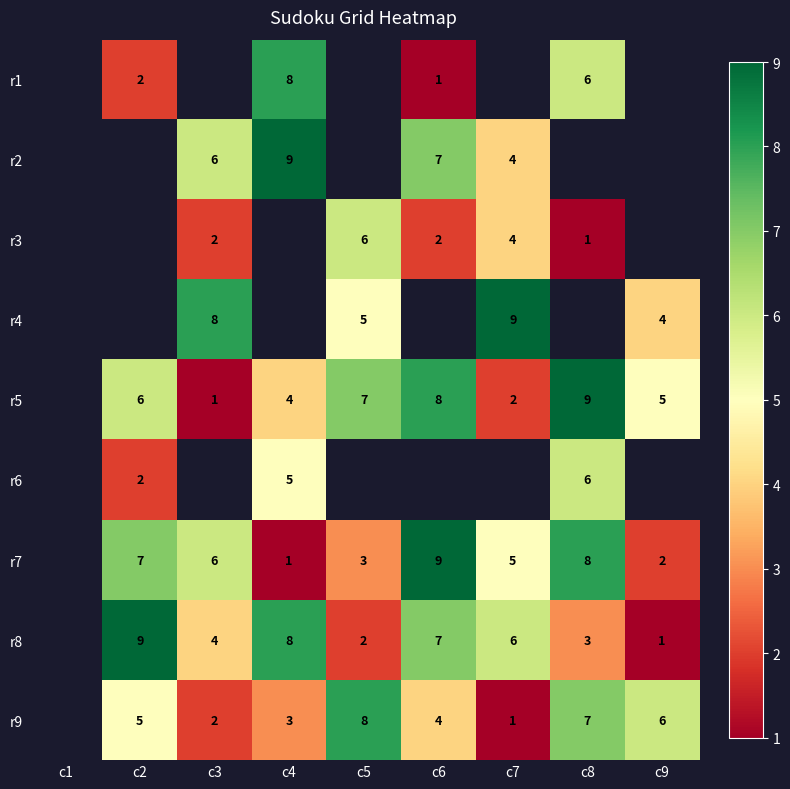

Which category has the lowest value across all series?

c6